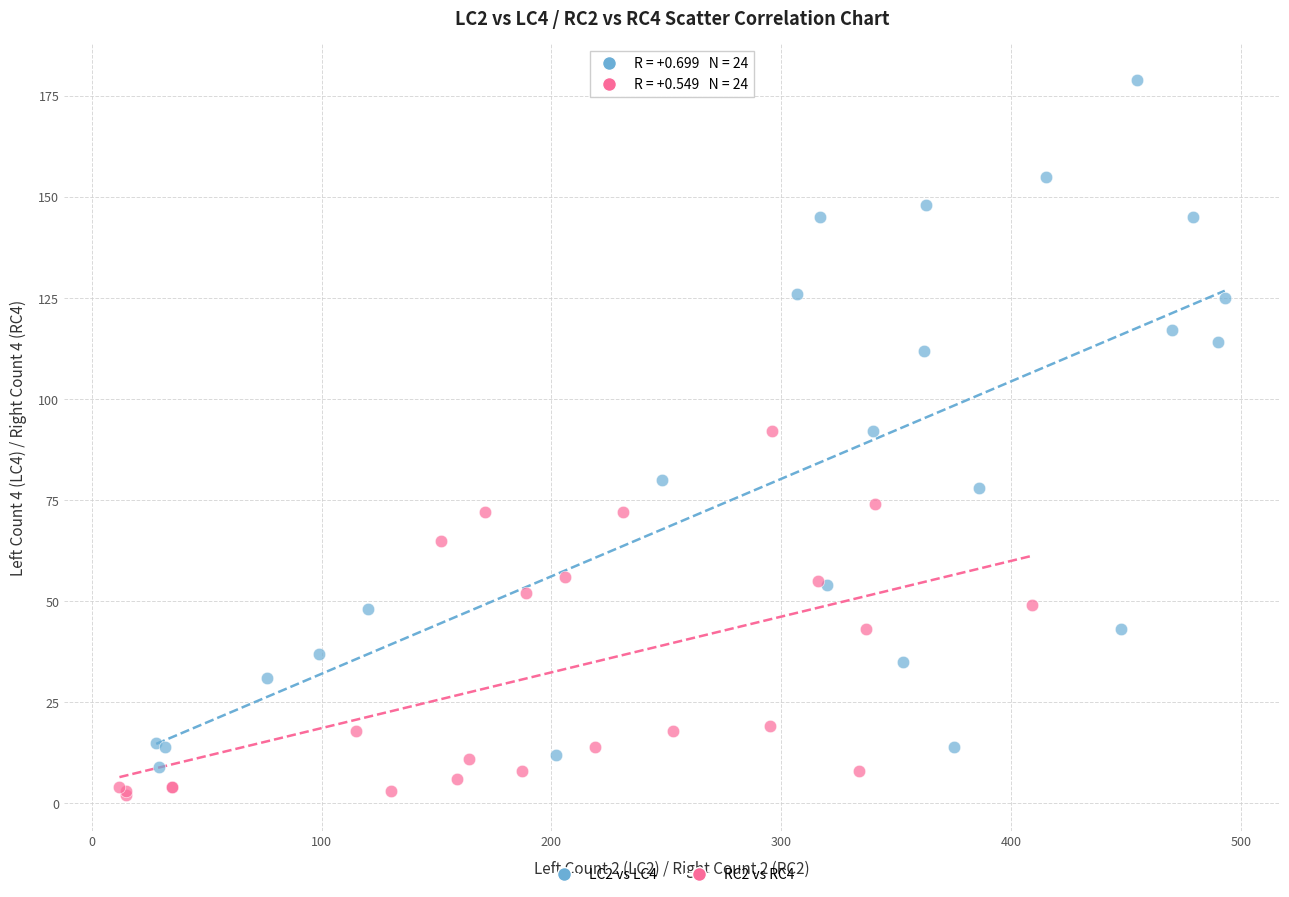

Which series has the widest spread of Y values?

LC2 vs LC4